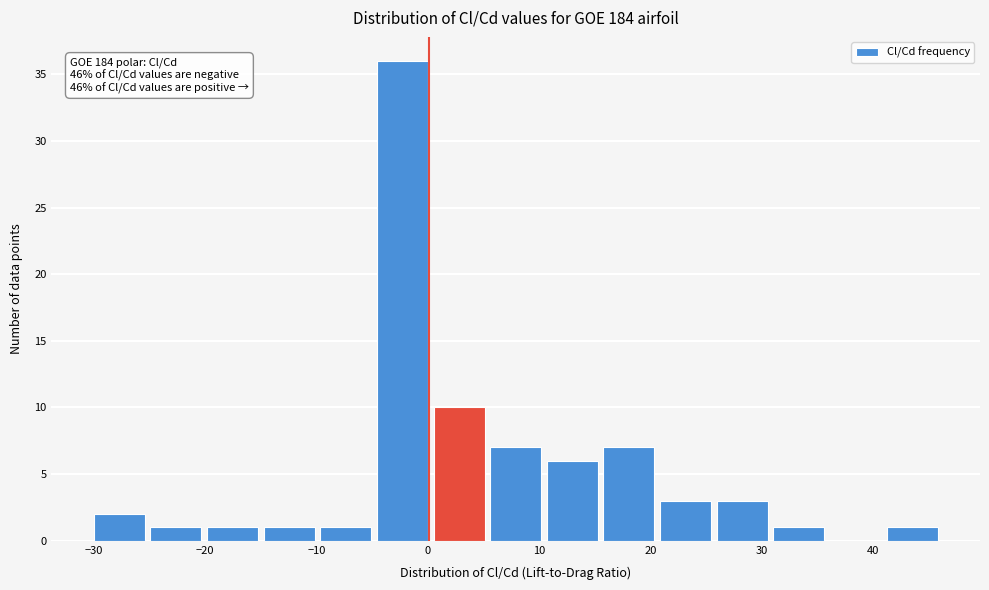

Over which range of the x-axis is the bar tallest?

-5 to 1